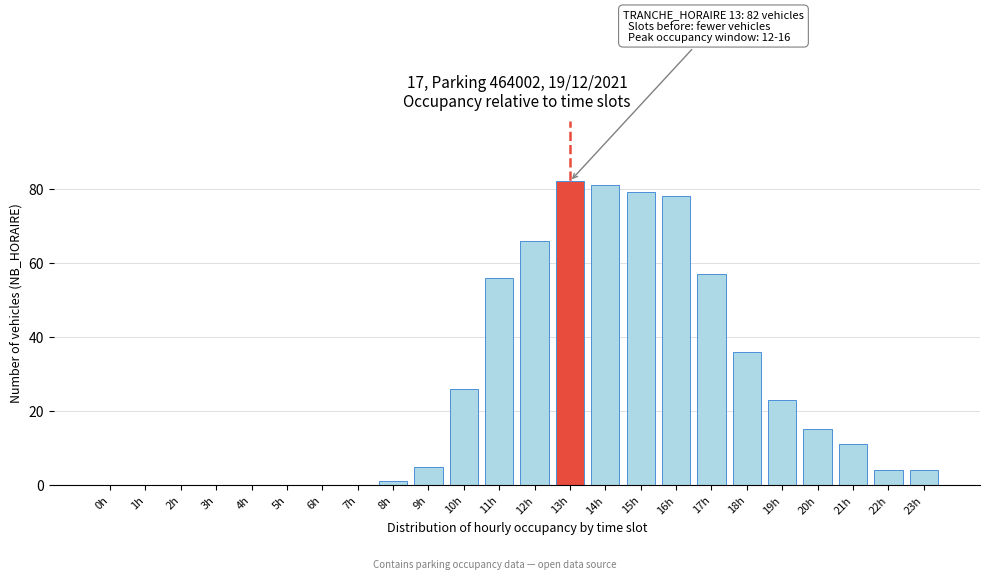

Reading left to right, what are all the values shown in this chart?

0h=0	1h=0	2h=0	3h=0	4h=0	5h=0	6h=0	7h=0	8h=1	9h=5	10h=26	11h=56	12h=66	13h=82	14h=81	15h=79	16h=78	17h=57	18h=36	19h=23	20h=15	21h=11	22h=4	23h=4